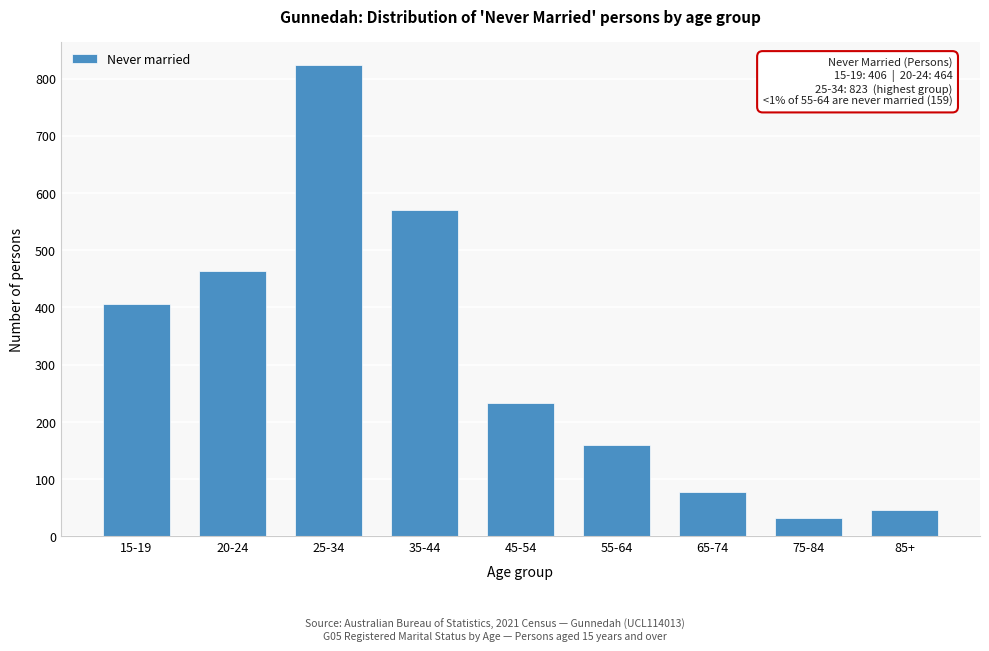

Reading right to left, extract all data points from this chart.

47	33	77	159	233	570	823	464	406